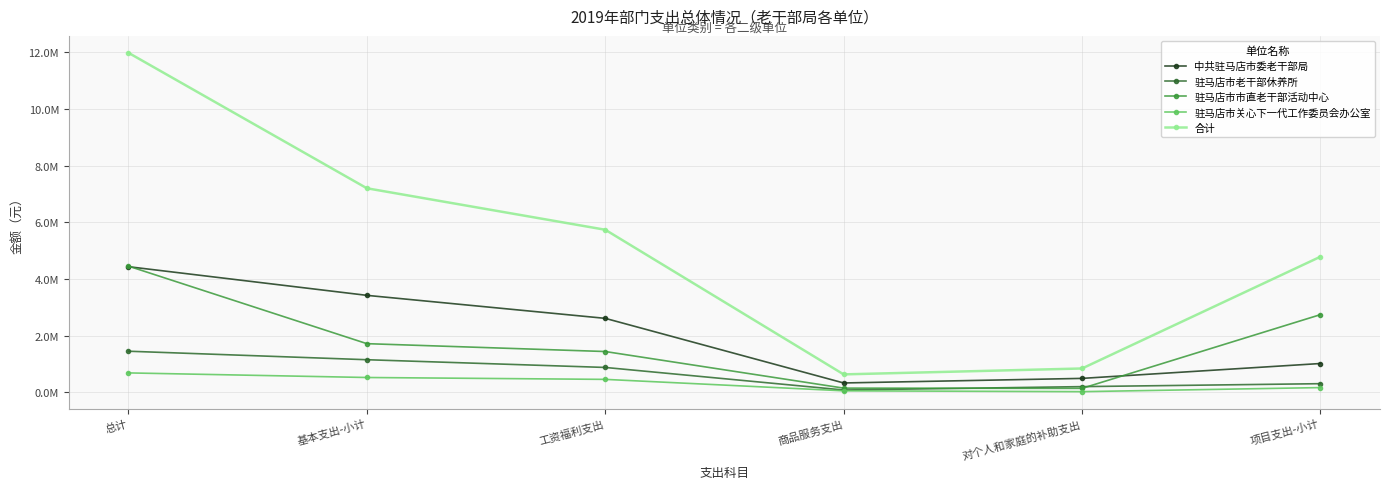

What is the total value across all series at 总计?

22989862